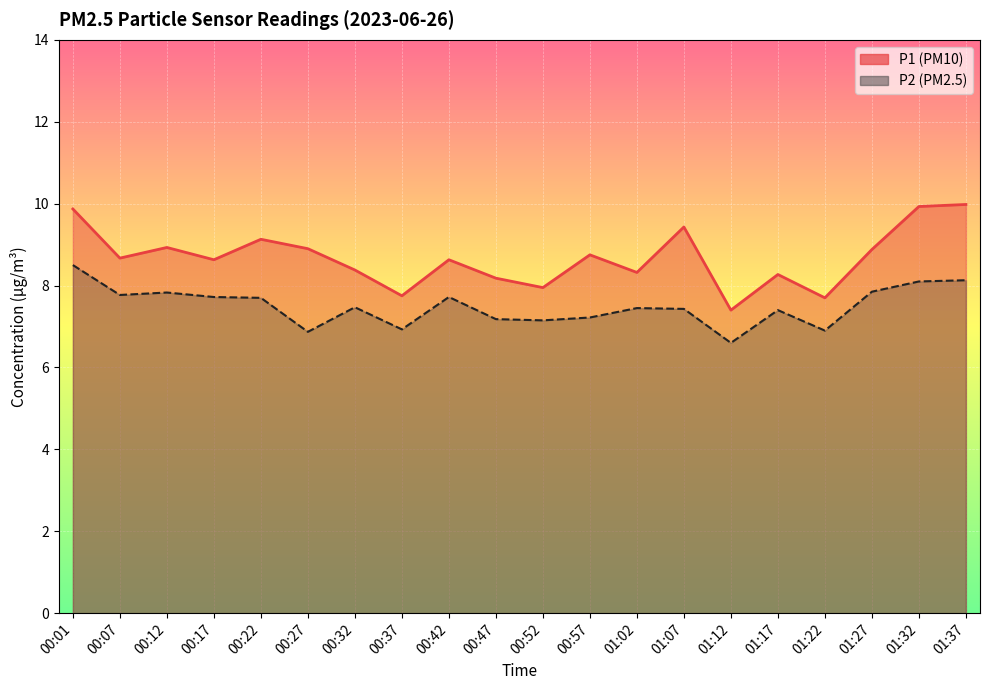

True or false: P1 and P2 intersect in this chart.

False